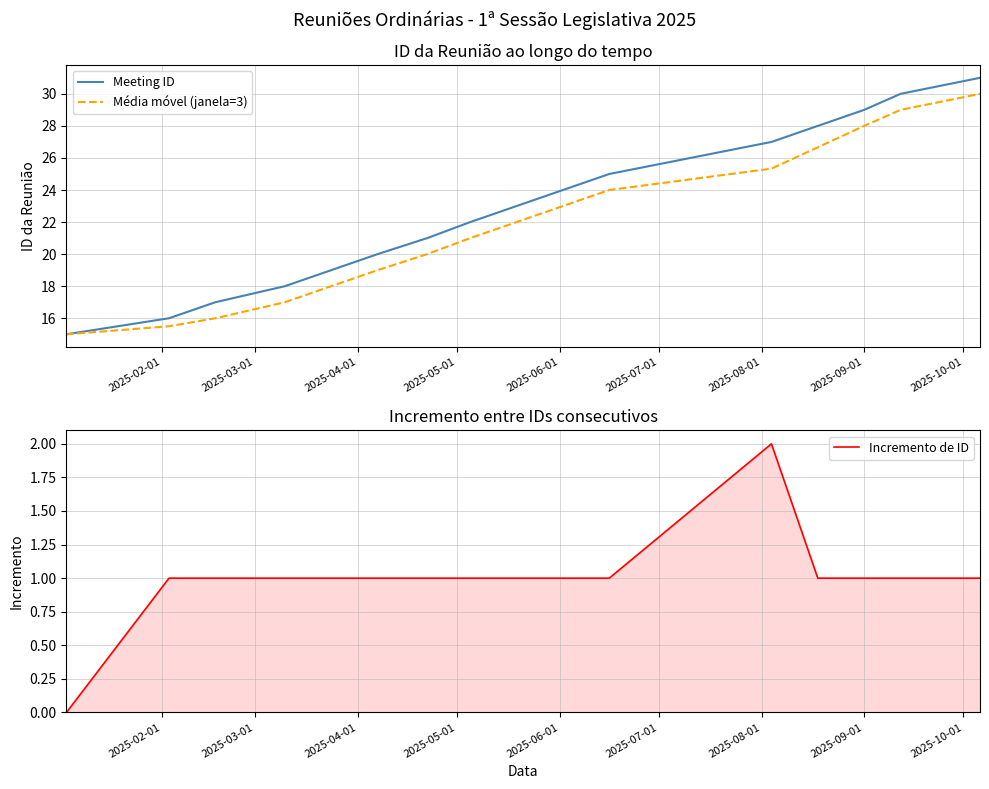

What is the sum of all Meeting ID values?

365.0